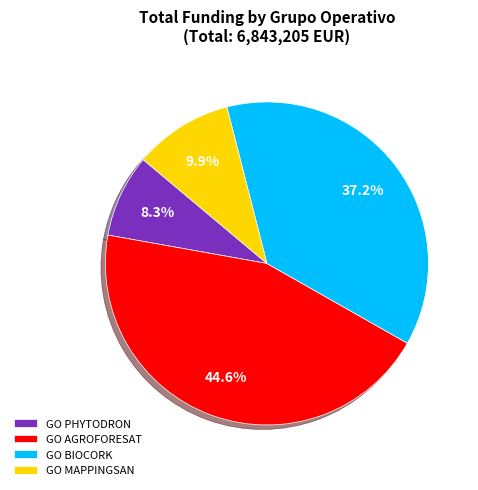

Is GO PHYTODRON the majority of the pie?

No